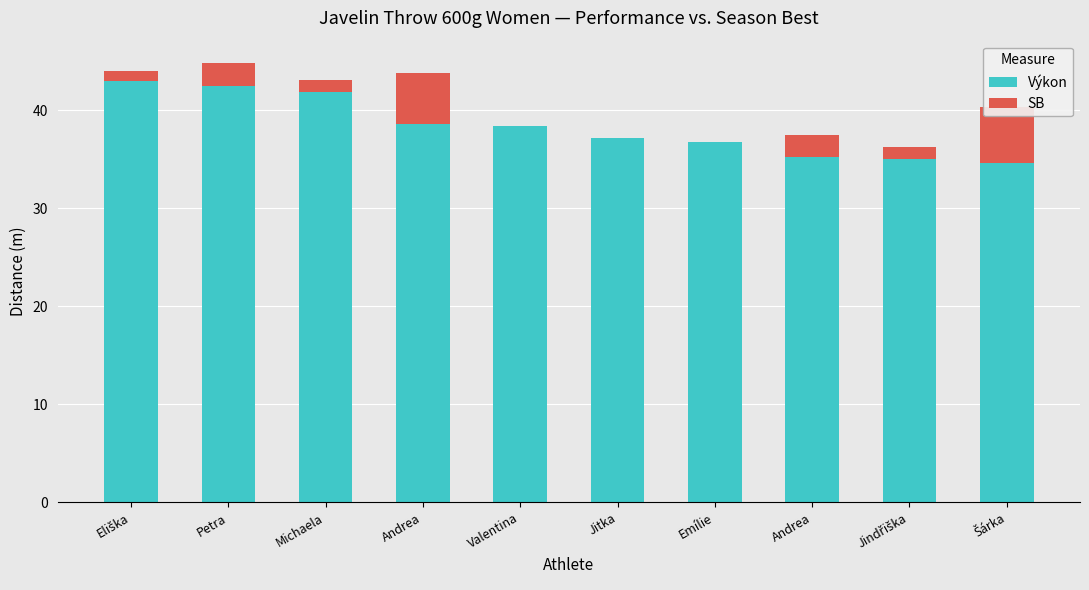

Between Eliška and Jindřiška, which series saw the biggest shift?

Výkon